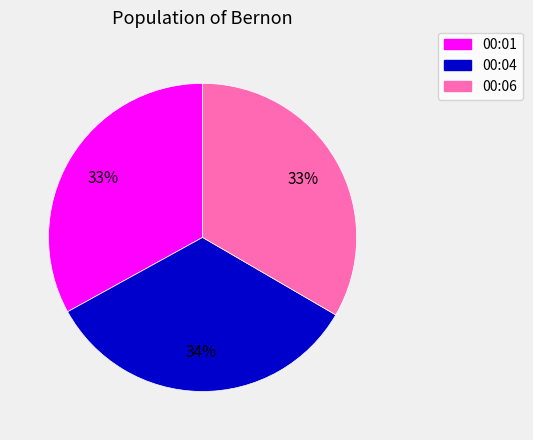

Is there any slice that represents more than half of the pie?

No